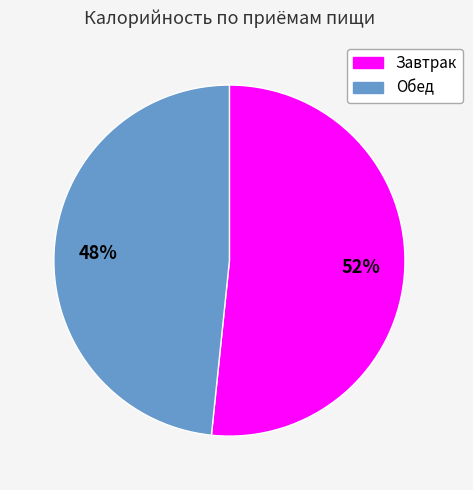

Is Обед the majority of the pie?

No